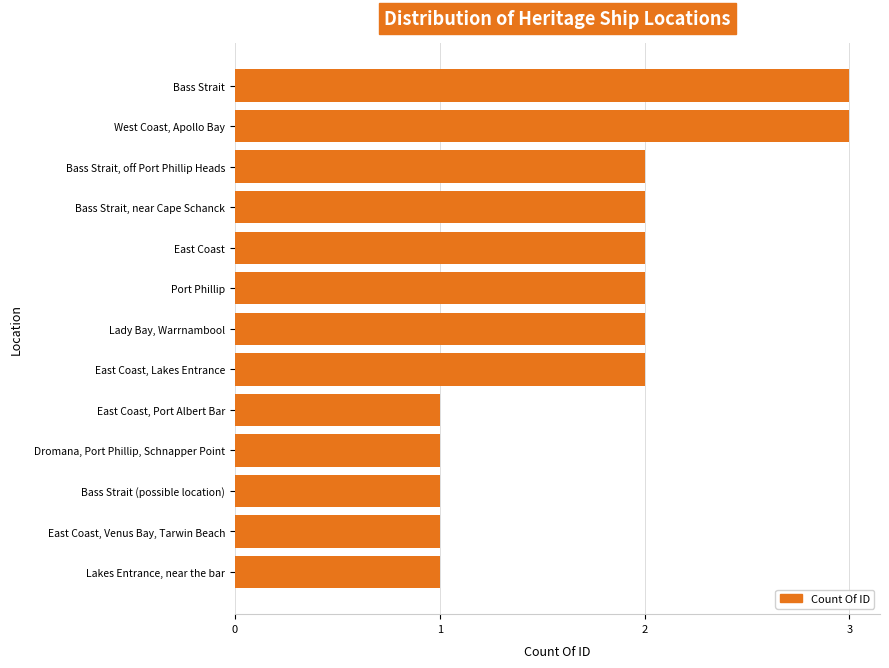

Does the chart contain stacked bars?

No